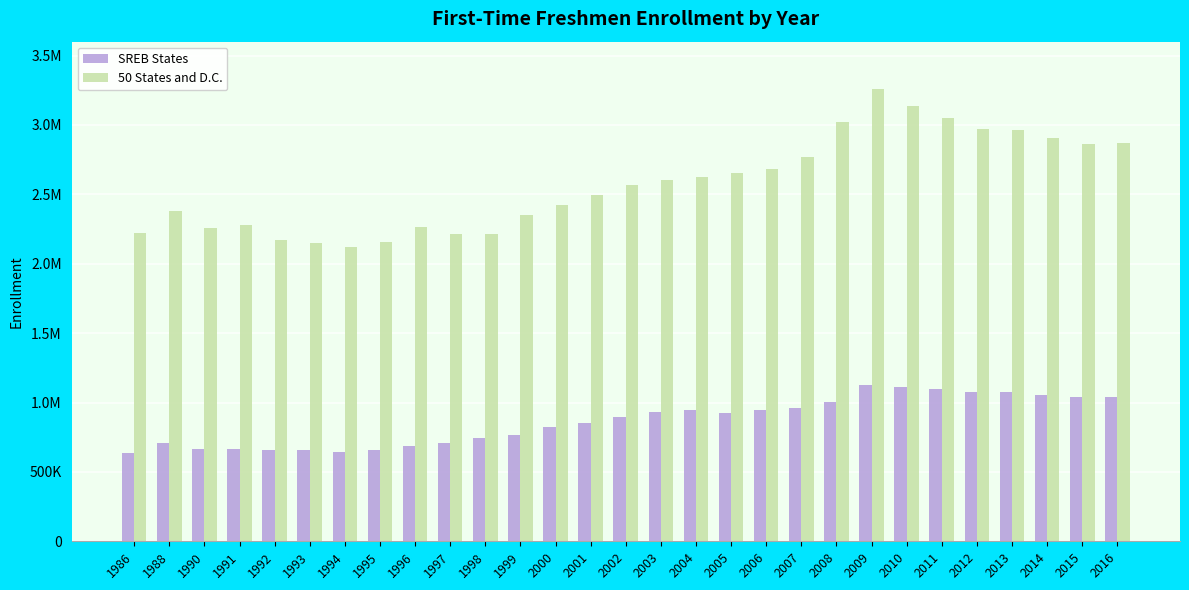

What is the minimum value shown in the chart?

634172